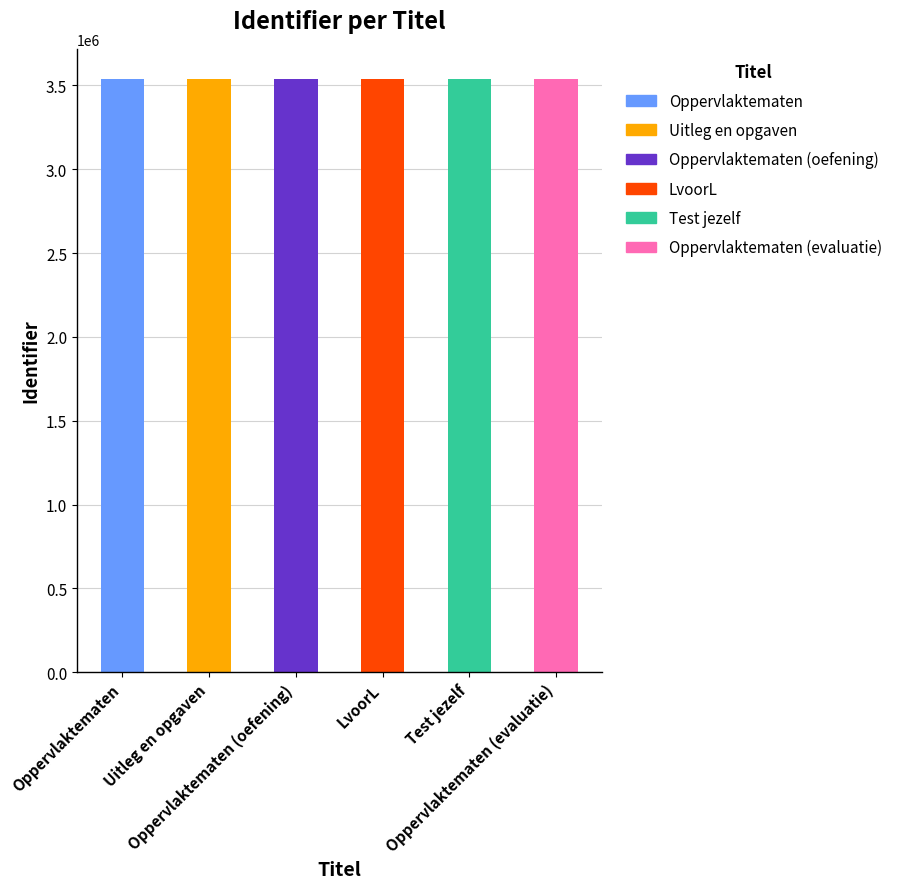

Rank the categories by value from lowest to highest.

Oppervlaktematen, Uitleg en opgaven, LvoorL, Test jezelf, Oppervlaktematen (evaluatie), Oppervlaktematen (oefening)